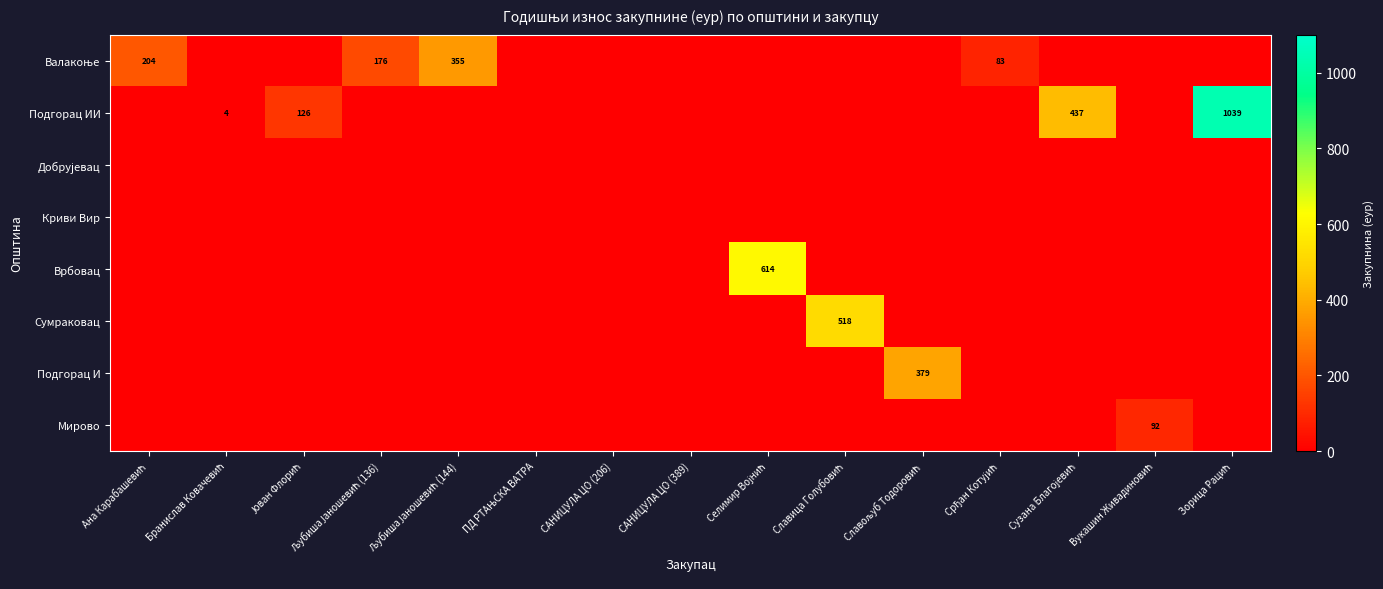

Which series has the widest spread of values?

Подгорац ИИ